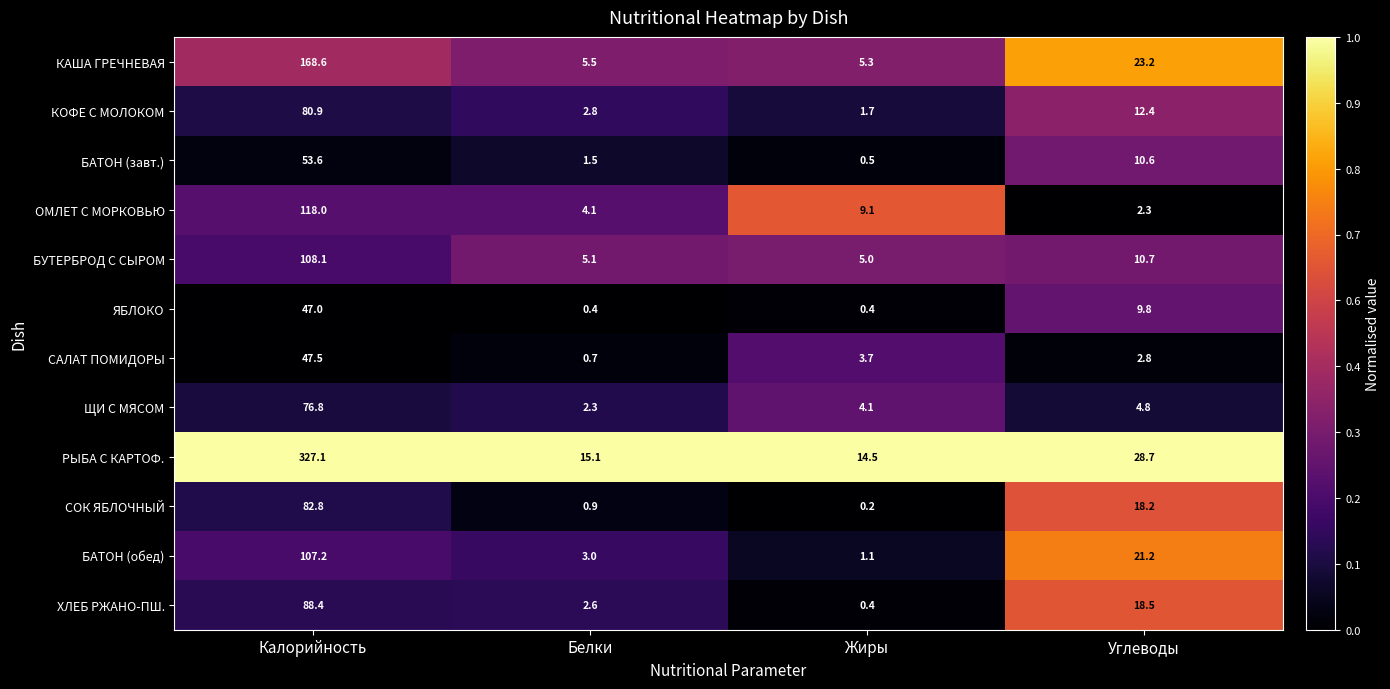

Count the number of categories in the chart.

4